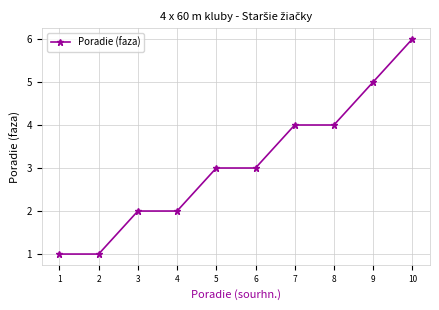

Is it true that the value at 1 is 1?

True